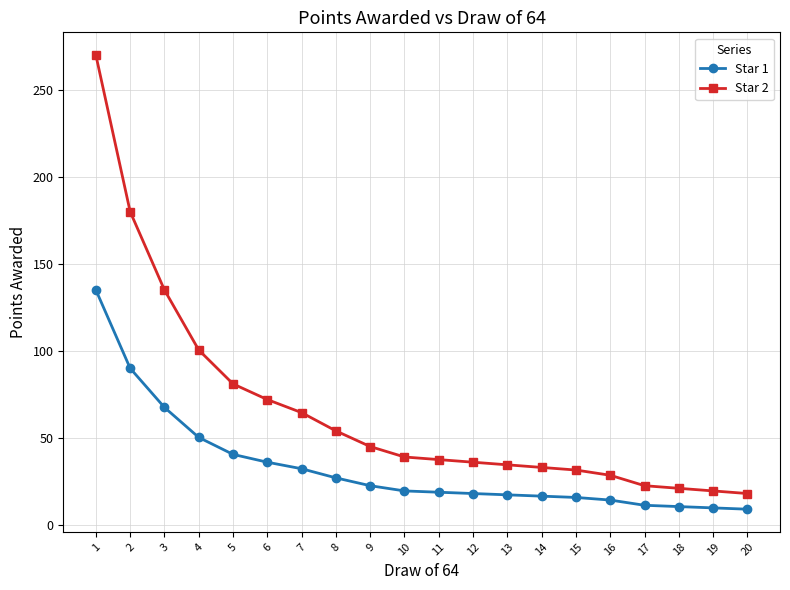

What are all the series names shown in the legend?

Star 1, Star 2